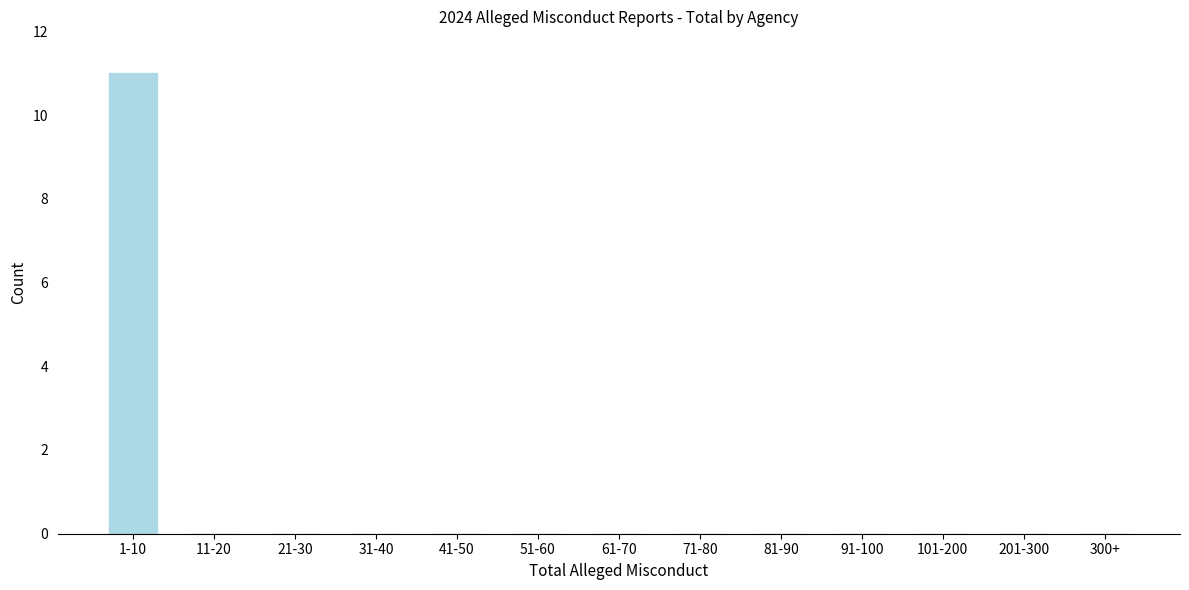

Reading left to right, transcribe all the data shown in this chart.

1-10=11	11-20=0	21-30=0	31-40=0	41-50=0	51-60=0	61-70=0	71-80=0	81-90=0	91-100=0	101-200=0	201-300=0	300+=0